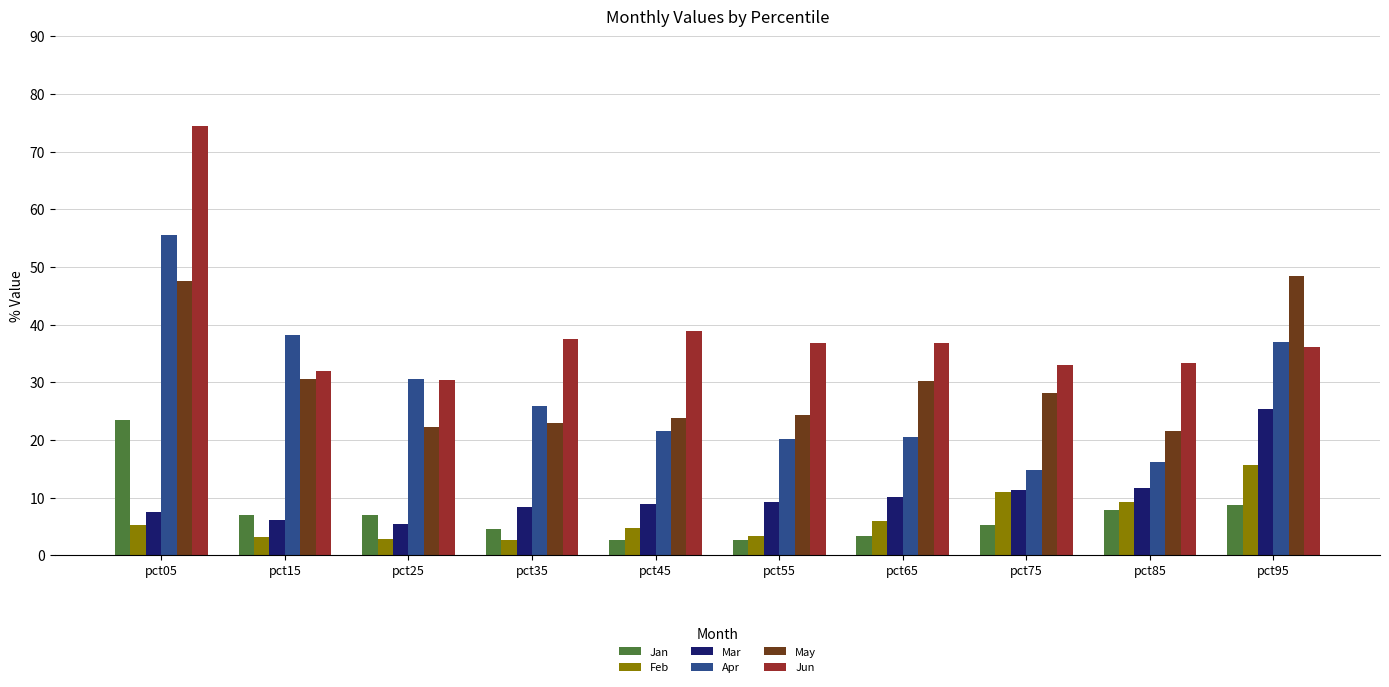

At which label is Jun closest to 52?

pct45